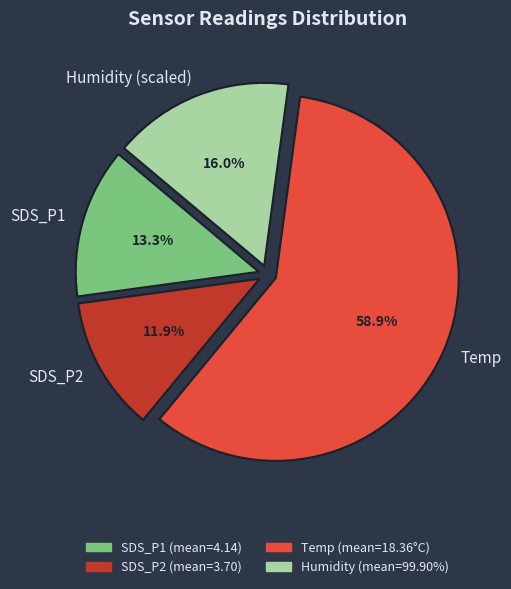

Do Humidity (scaled) and Temp together represent more than half of the pie?

Yes